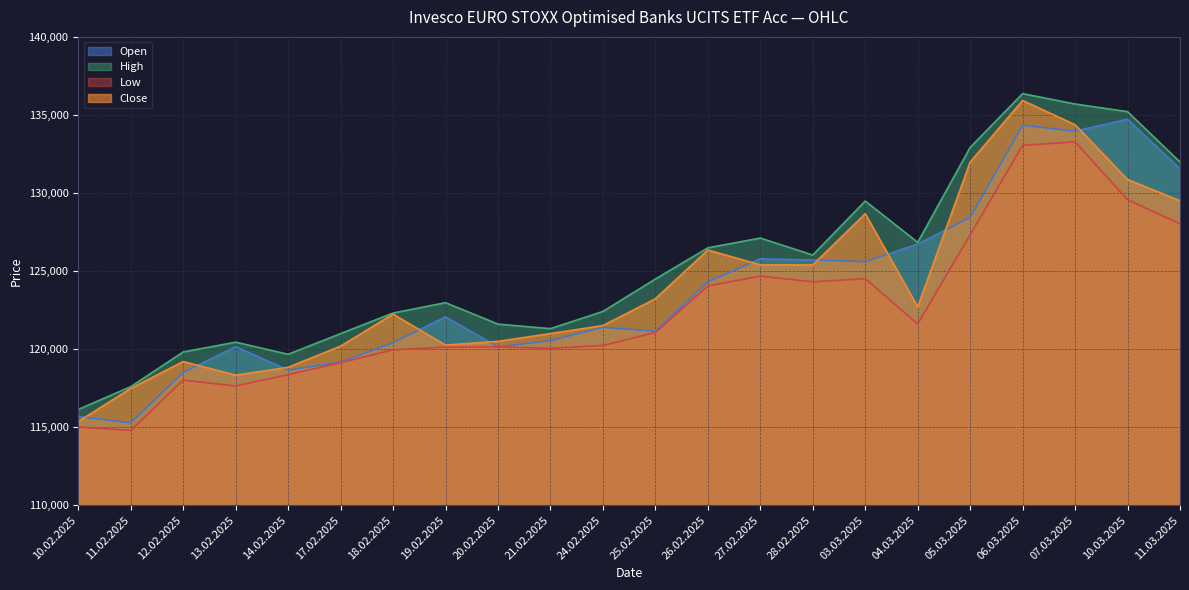

Does the chart have visible grid lines?

Yes